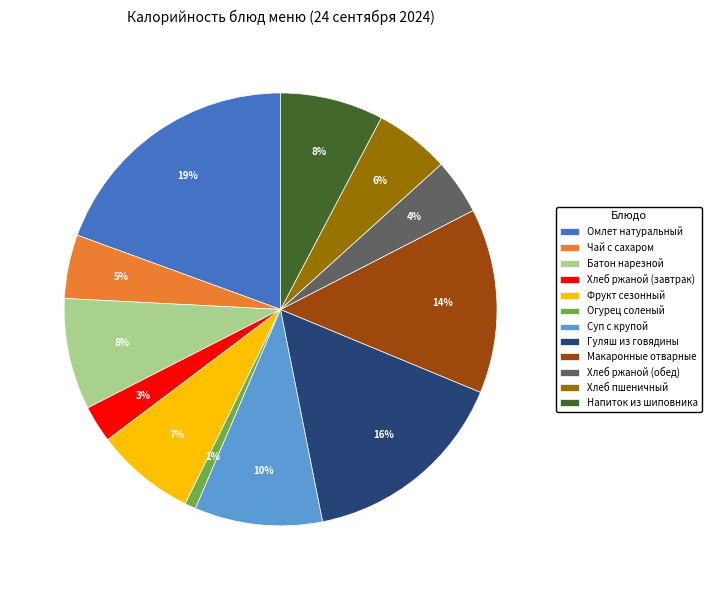

Between Омлет натуральный and Хлеб пшеничный, which is larger?

Омлет натуральный